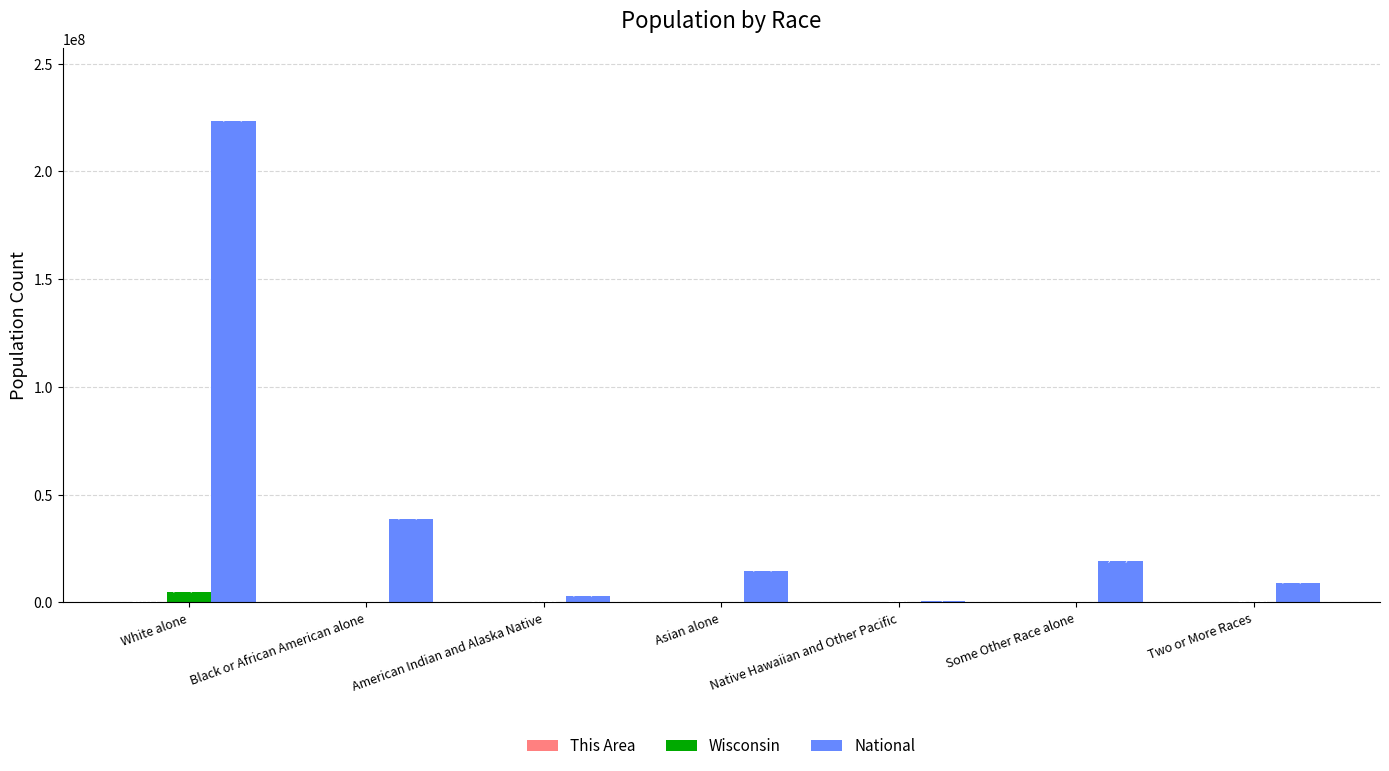

What is the maximum value shown in the chart?

223553265